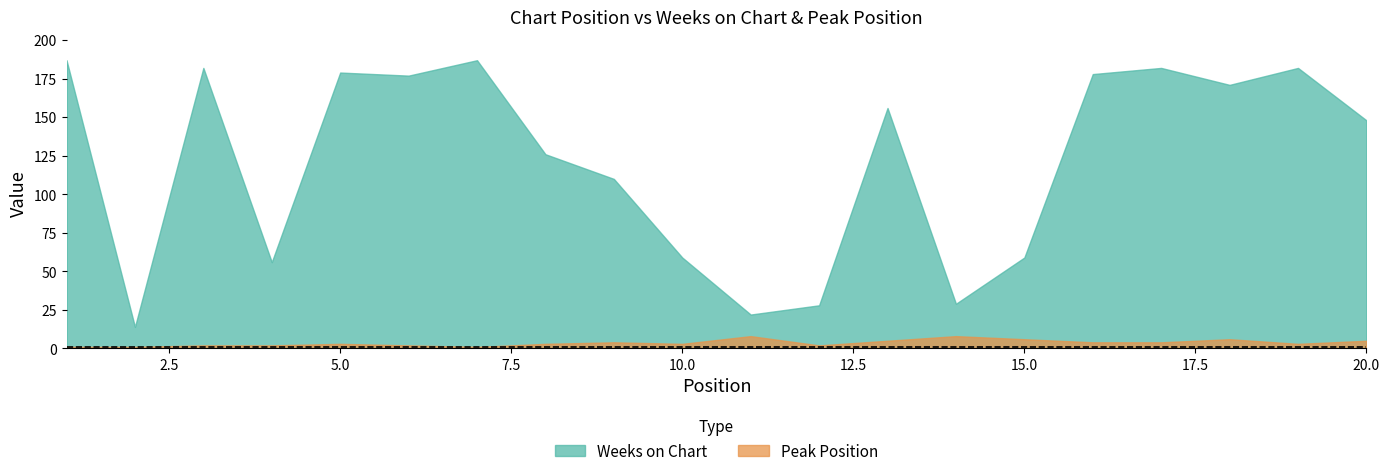

What is the lowest value of the Peak Position series?

1